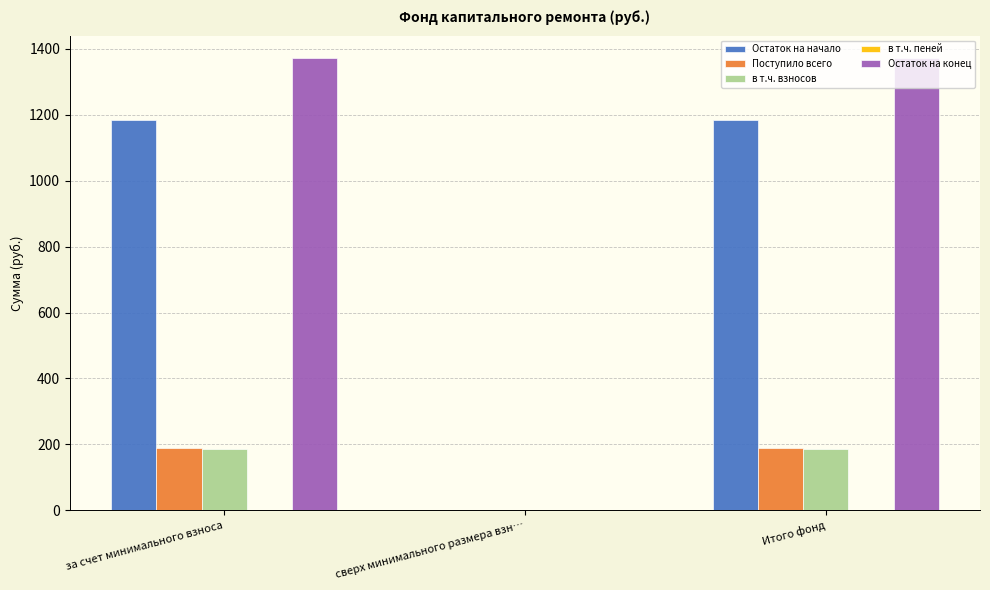

What is the maximum value shown in the chart?

1371.6